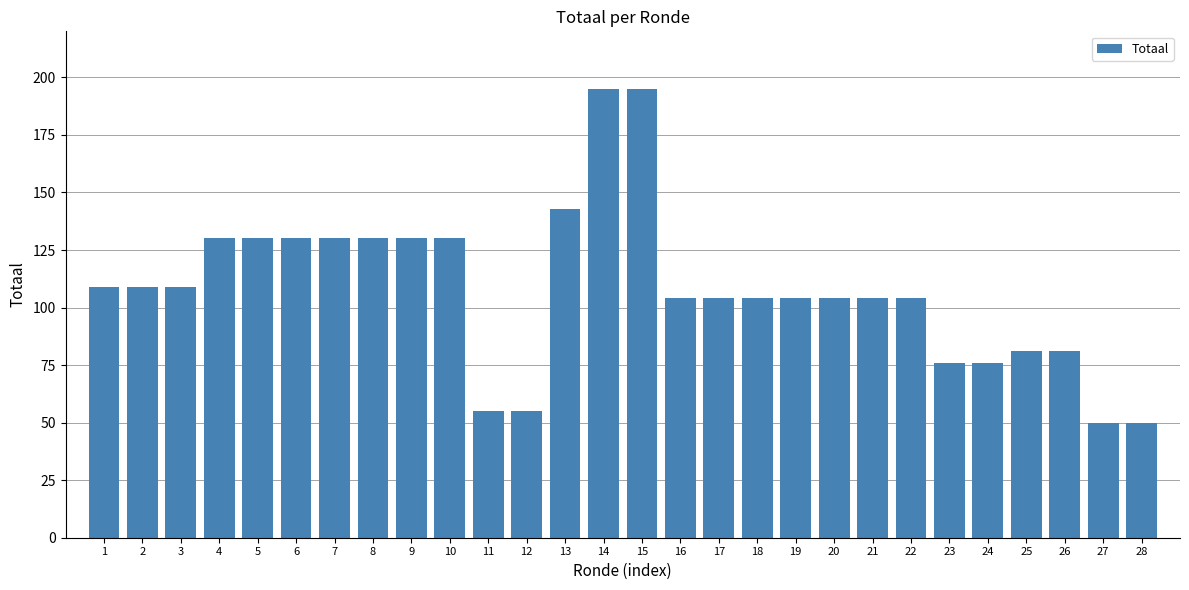

Reading left to right, what are all the values shown in this chart?

109	109	109	130	130	130	130	130	130	130	55	55	143	195	195	104	104	104	104	104	104	104	76	76	81	81	50	50